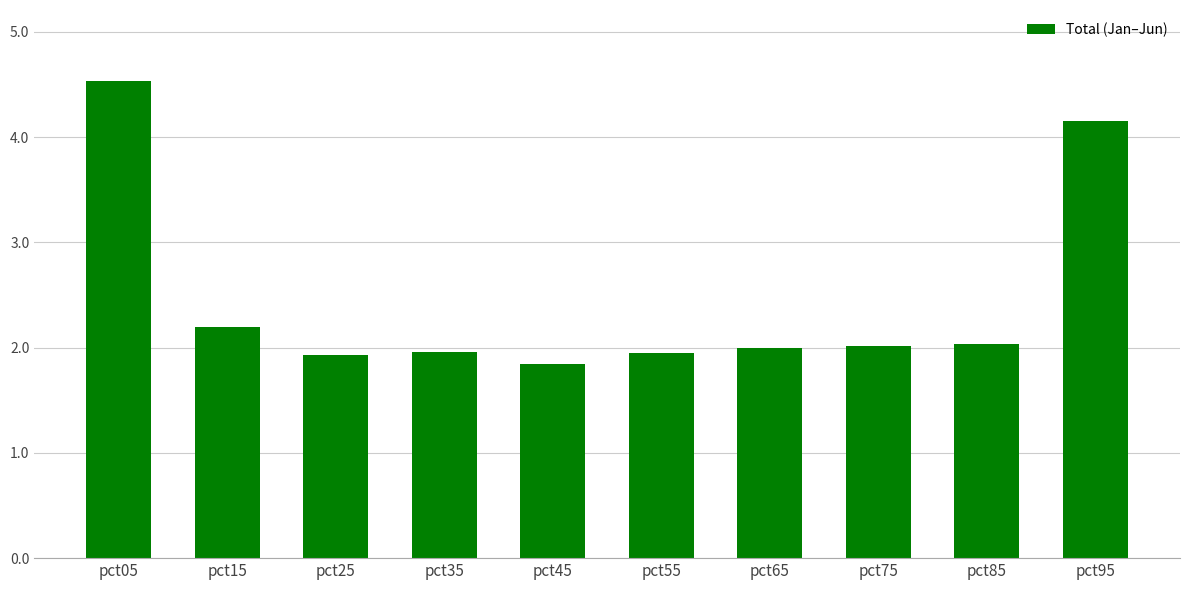

How many data points does each series have?

10